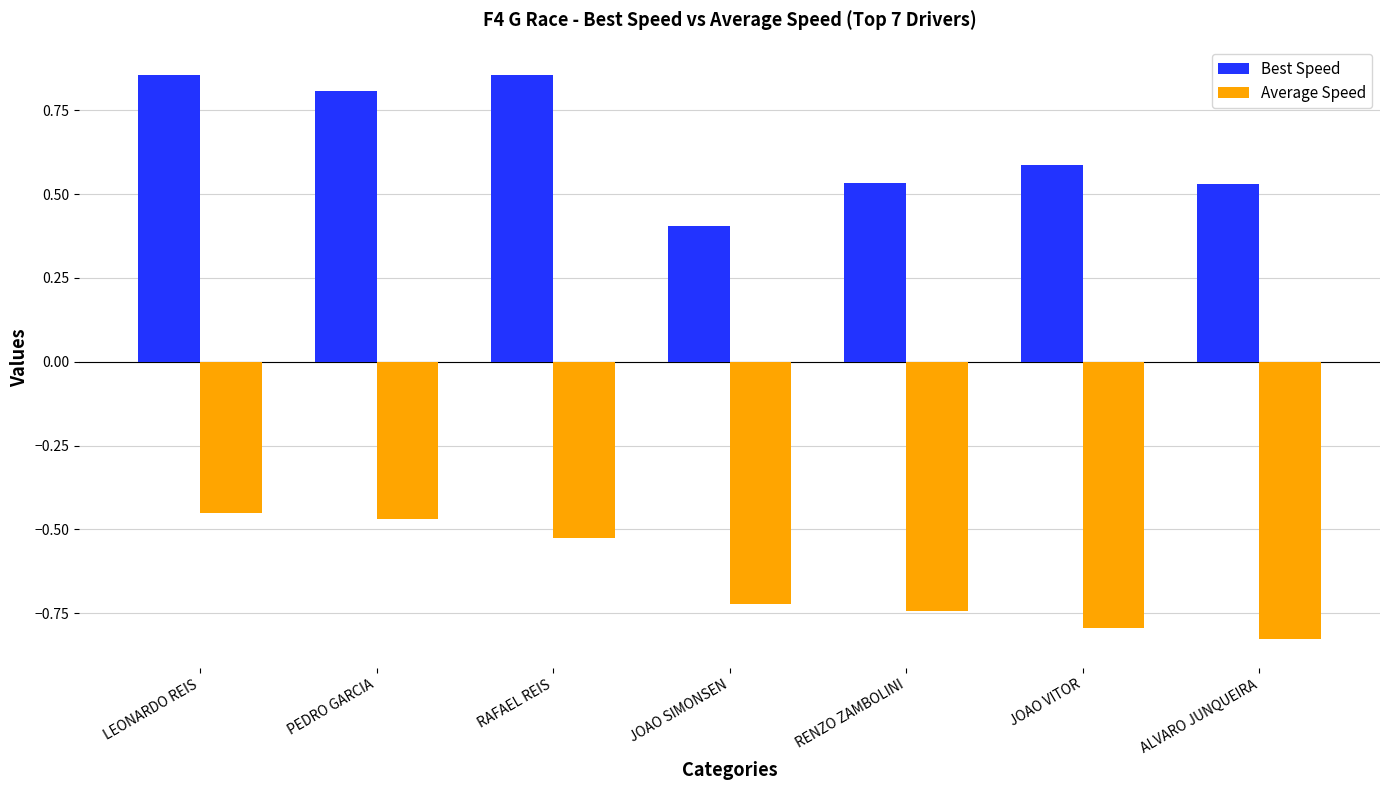

Rank the series by their maximum value, from highest to lowest.

Best Speed, Average Speed